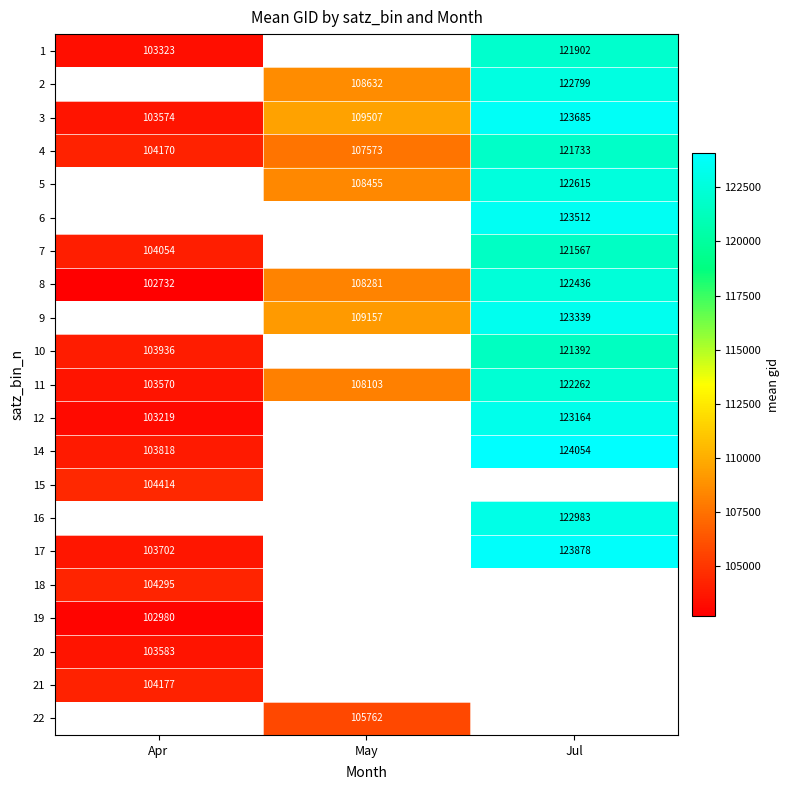

Is the value of 11 at Jul greater than the value of 14 at Jul?

No